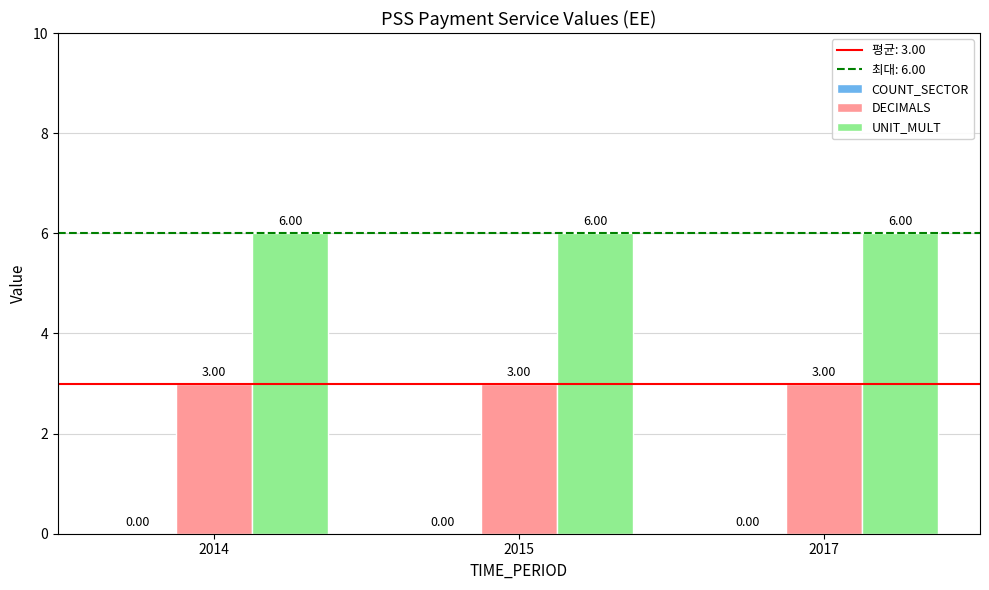

What is the difference between the highest and lowest values at 2017?

3